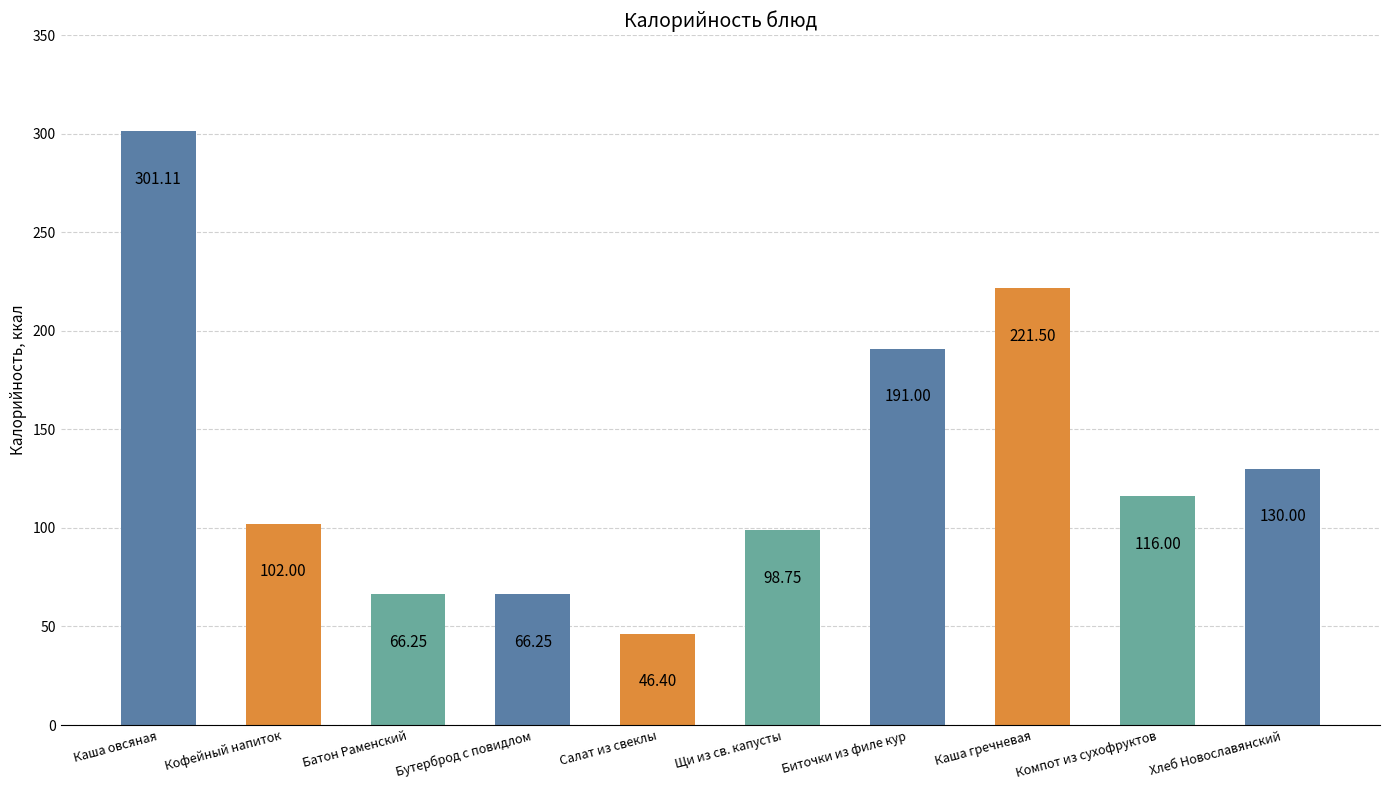

True or false: the data shows 102.0 at Кофейный напиток.

True